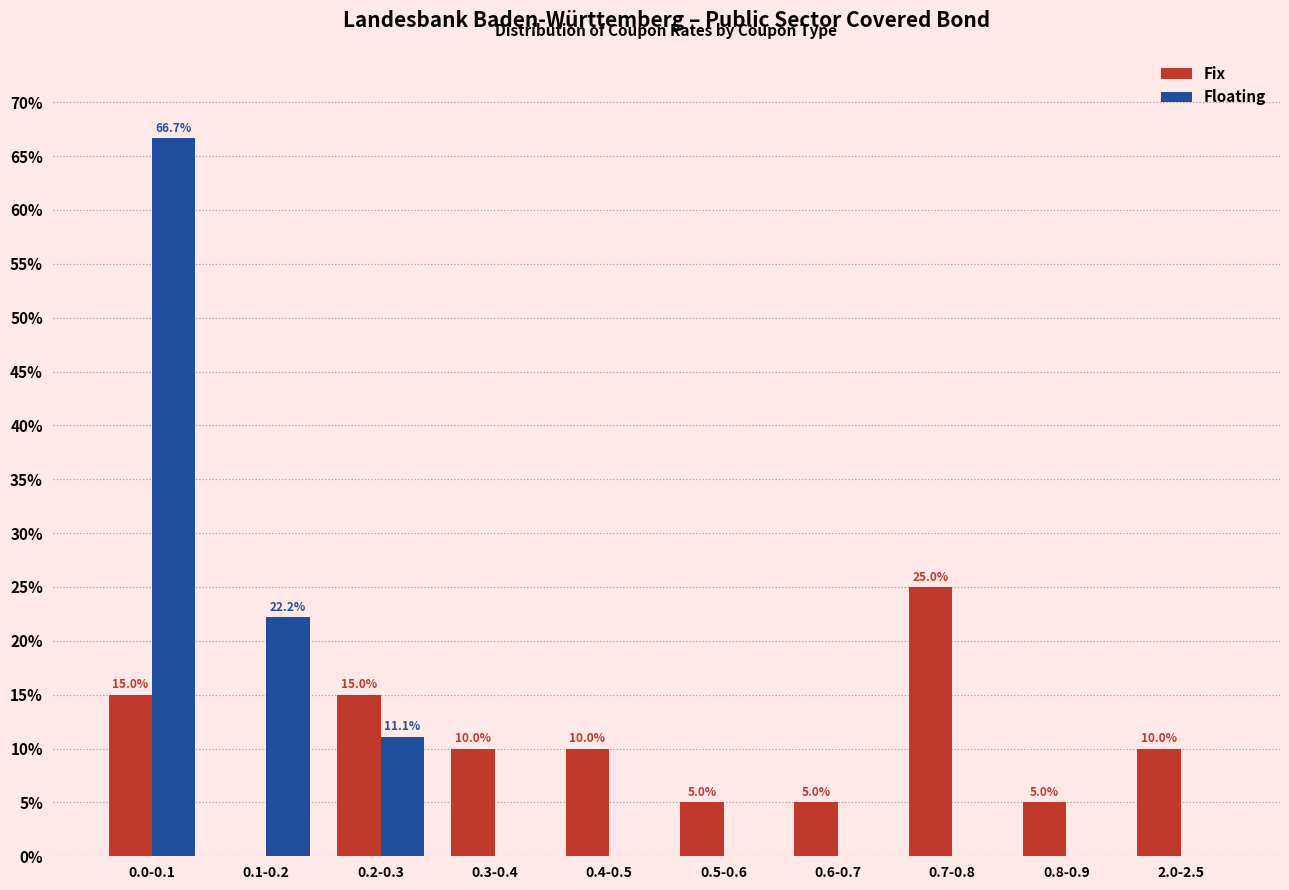

At which label is Floating closest to 33?

0.1-0.2